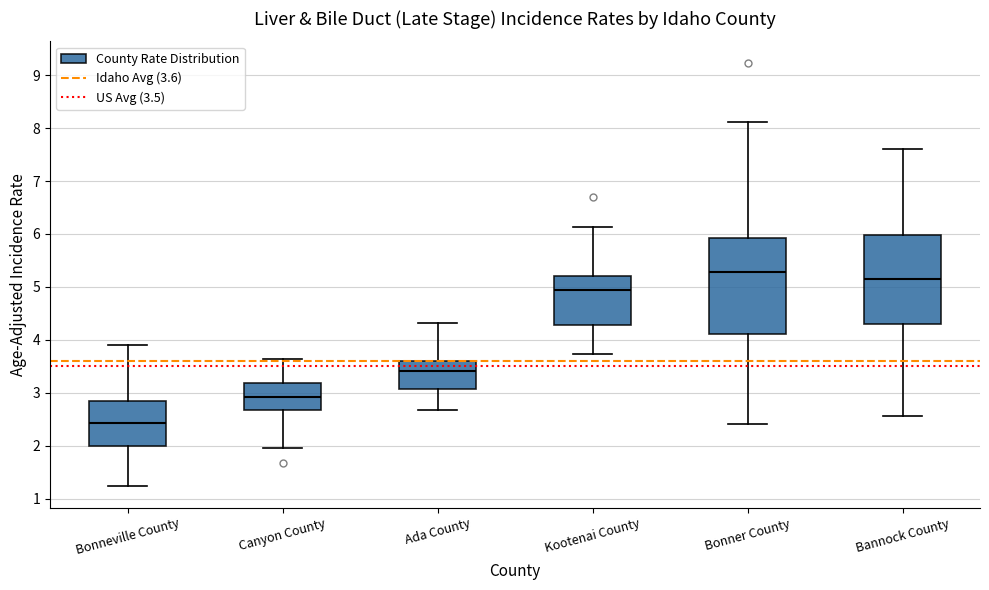

Where does the lower whisker of the box for Bonner County end on the y-axis? The values are not printed on the chart, so give them approximately, as read against the axis.

2.4